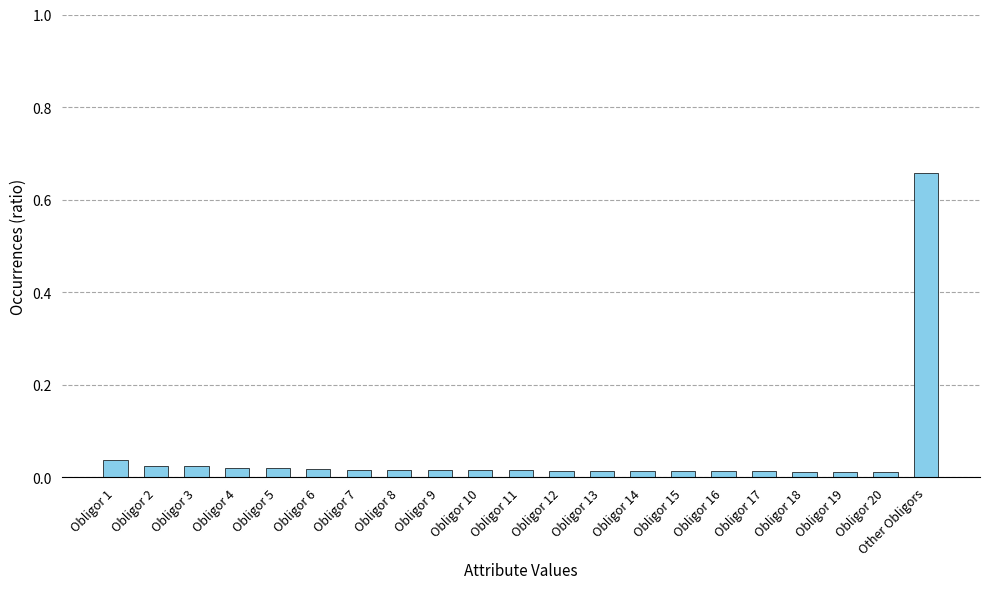

What is the sum of all values?

1.0